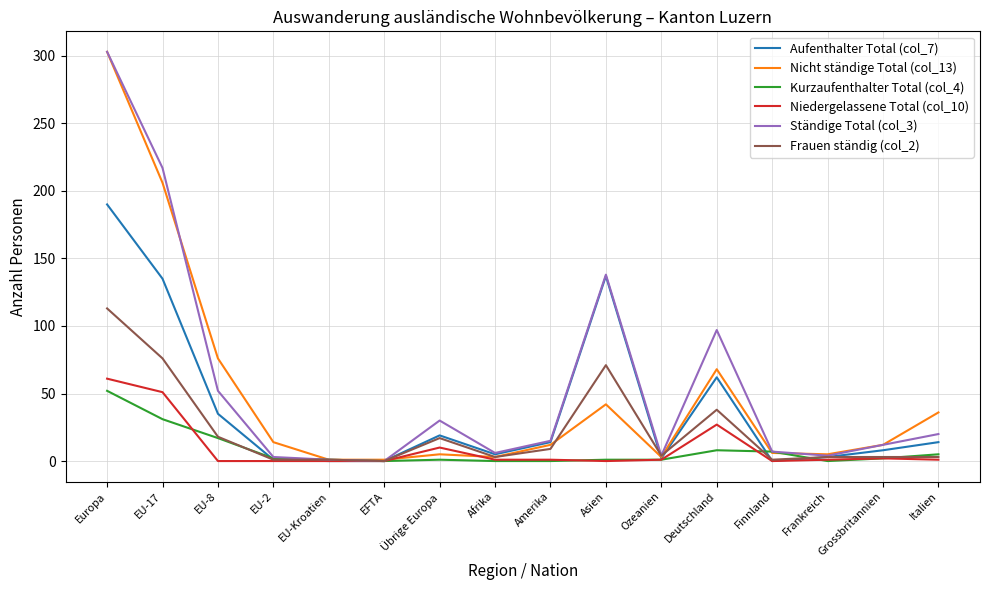

The value of Niedergelassene Total (col_10) at Deutschland is 40. True or false?

False